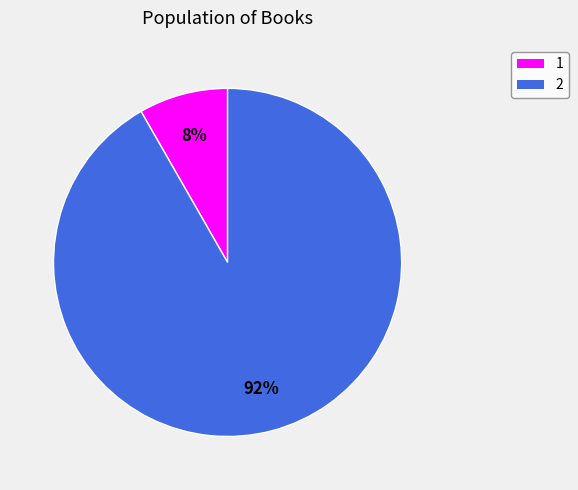

Rank the categories by value from highest to lowest.

2, 1